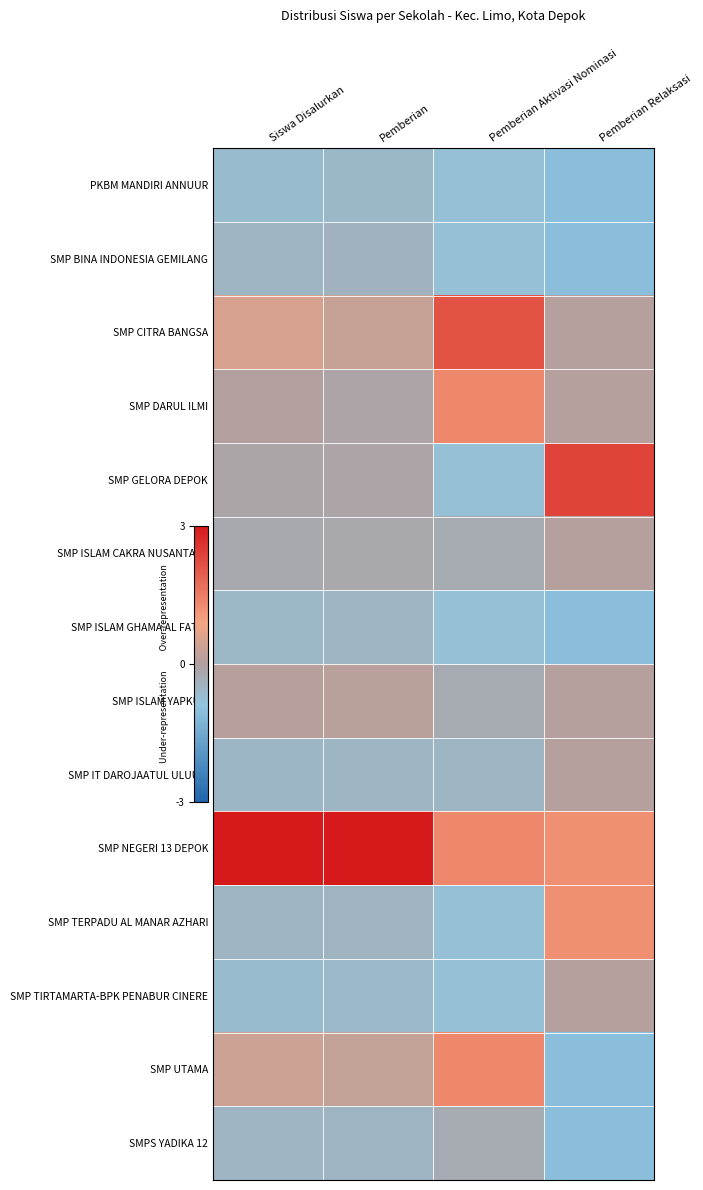

Reading left to right, list all the values displayed in this chart.

PKBM MANDIRI ANNUUR: Siswa Disalurkan=-0.7	Pemberian=-0.6	Pemberian Aktivasi Nominasi=-0.8	Pemberian Relaksasi=-1.1
SMP BINA INDONESIA GEMILANG: Siswa Disalurkan=-0.5	Pemberian=-0.4	Pemberian Aktivasi Nominasi=-0.8	Pemberian Relaksasi=-1.1
SMP CITRA BANGSA: Siswa Disalurkan=0.5	Pemberian=0.3	Pemberian Aktivasi Nominasi=2.1	Pemberian Relaksasi=0.1
SMP DARUL ILMI: Siswa Disalurkan=0.0	Pemberian=-0.1	Pemberian Aktivasi Nominasi=1.3	Pemberian Relaksasi=0.1
SMP GELORA DEPOK: Siswa Disalurkan=-0.1	Pemberian=-0.1	Pemberian Aktivasi Nominasi=-0.8	Pemberian Relaksasi=2.3
SMP ISLAM CAKRA NUSANTARA: Siswa Disalurkan=-0.2	Pemberian=-0.2	Pemberian Aktivasi Nominasi=-0.3	Pemberian Relaksasi=0.1
SMP ISLAM GHAMA AL FATIH: Siswa Disalurkan=-0.6	Pemberian=-0.5	Pemberian Aktivasi Nominasi=-0.8	Pemberian Relaksasi=-1.1
SMP ISLAM YAPKUM: Siswa Disalurkan=0.1	Pemberian=0.1	Pemberian Aktivasi Nominasi=-0.3	Pemberian Relaksasi=0.1
SMP IT DAROJAATUL ULUUM: Siswa Disalurkan=-0.6	Pemberian=-0.5	Pemberian Aktivasi Nominasi=-0.5	Pemberian Relaksasi=0.1
SMP NEGERI 13 DEPOK: Siswa Disalurkan=3.4	Pemberian=3.4	Pemberian Aktivasi Nominasi=1.3	Pemberian Relaksasi=1.2
SMP TERPADU AL MANAR AZHARI: Siswa Disalurkan=-0.5	Pemberian=-0.5	Pemberian Aktivasi Nominasi=-0.8	Pemberian Relaksasi=1.2
SMP TIRTAMARTA-BPK PENABUR CINERE: Siswa Disalurkan=-0.7	Pemberian=-0.6	Pemberian Aktivasi Nominasi=-0.8	Pemberian Relaksasi=0.1
SMP UTAMA: Siswa Disalurkan=0.4	Pemberian=0.3	Pemberian Aktivasi Nominasi=1.3	Pemberian Relaksasi=-1.1
SMPS YADIKA 12: Siswa Disalurkan=-0.5	Pemberian=-0.5	Pemberian Aktivasi Nominasi=-0.3	Pemberian Relaksasi=-1.1